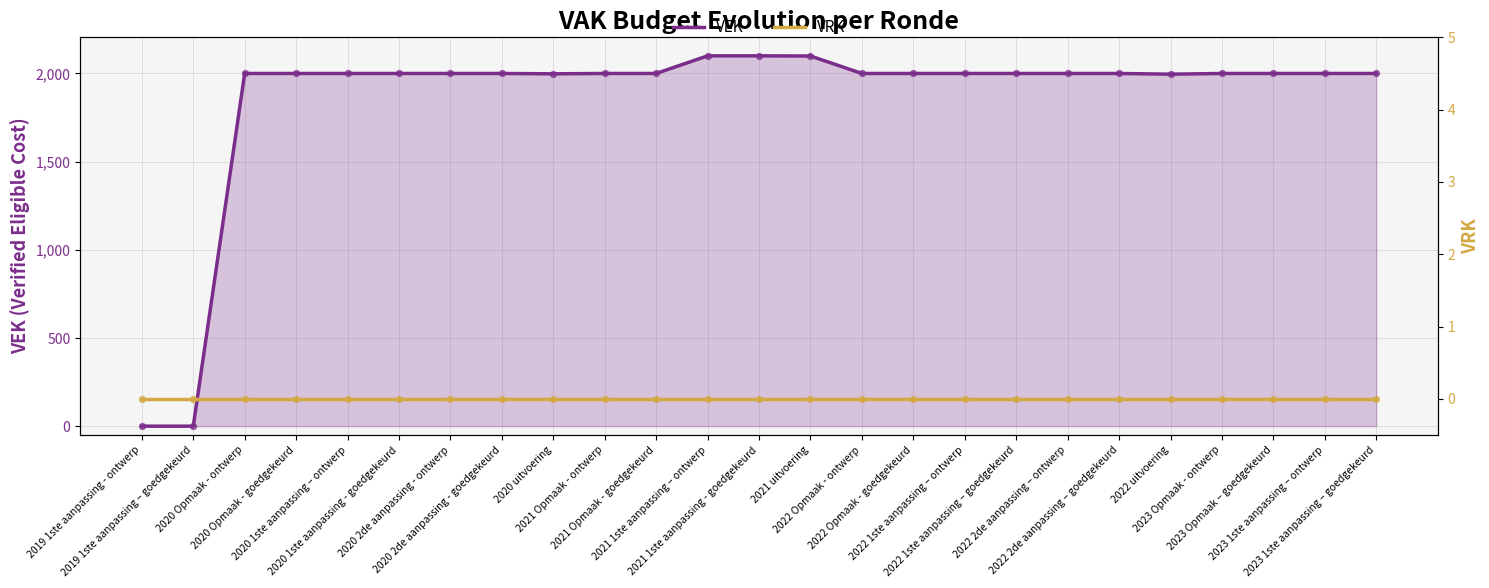

Which series has the largest total across all categories?

VEK